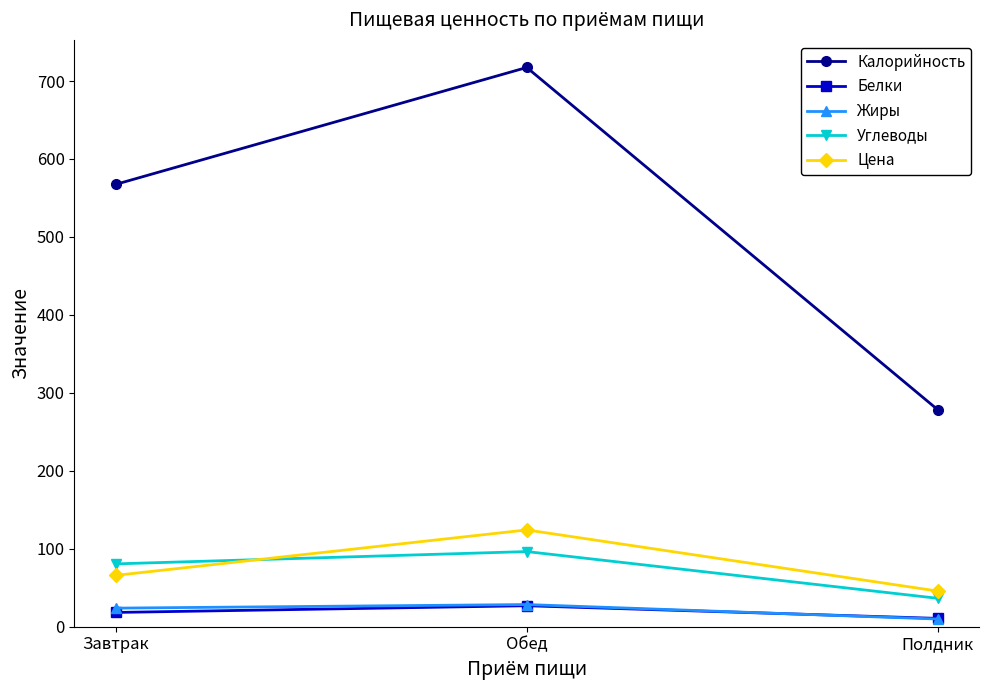

Which label corresponds to the largest value in the chart?

Обед